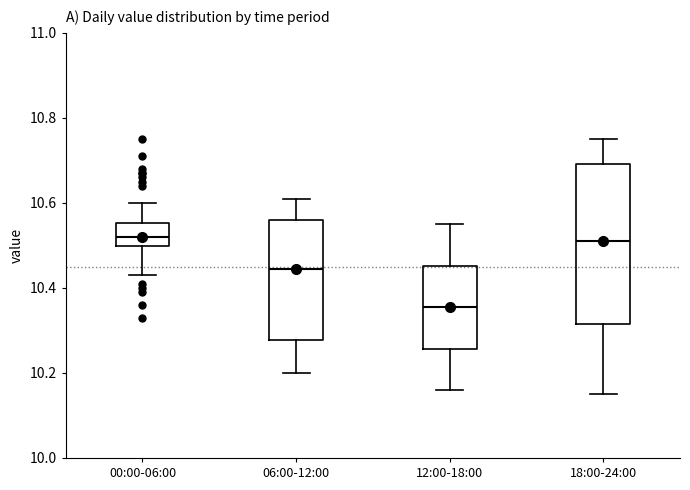

Reading left to right, transcribe this box plot: for each box, give where its median line is, the range the box spans, and where its two whiskers end, as read against the y-axis. The values are not printed on the chart, so give them approximately, as read against the axis.

00:00-06:00: median 10.52, box 10.50 to 10.56, whiskers 10.44 to 10.60
06:00-12:00: median 10.44, box 10.28 to 10.56, whiskers 10.20 to 10.62
12:00-18:00: median 10.36, box 10.26 to 10.46, whiskers 10.16 to 10.56
18:00-24:00: median 10.52, box 10.32 to 10.70, whiskers 10.16 to 10.76